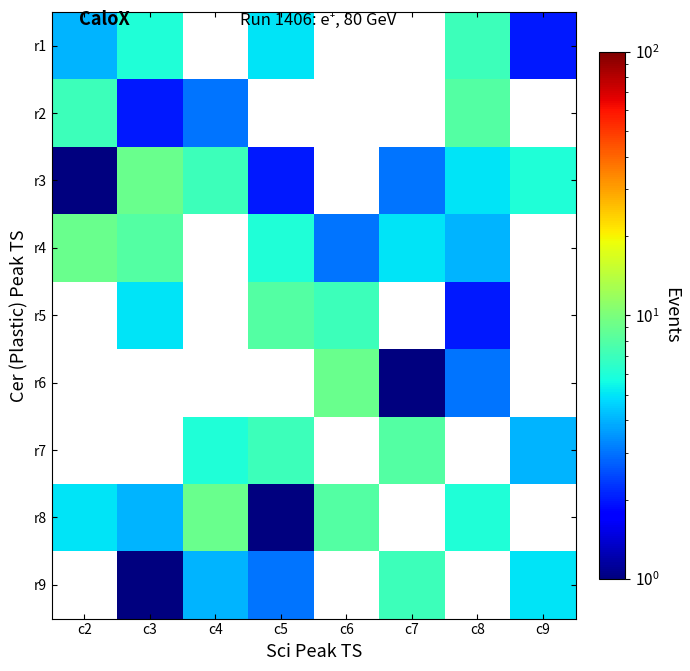

What is the difference between the maximum and minimum values in the r2 series?

6.0